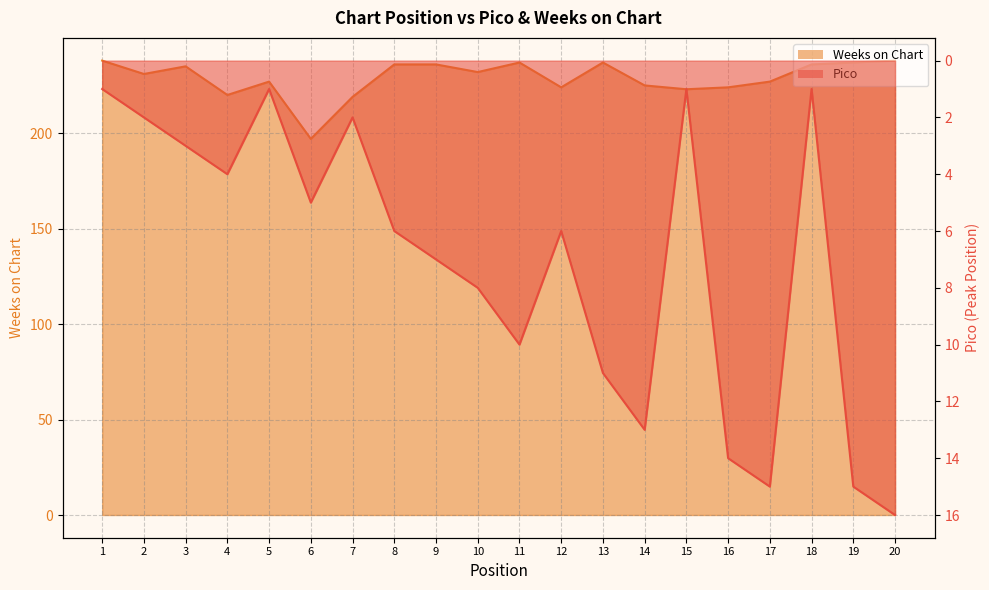

In Pico, how many points are lower than both neighbors (excluding endpoints)?

5